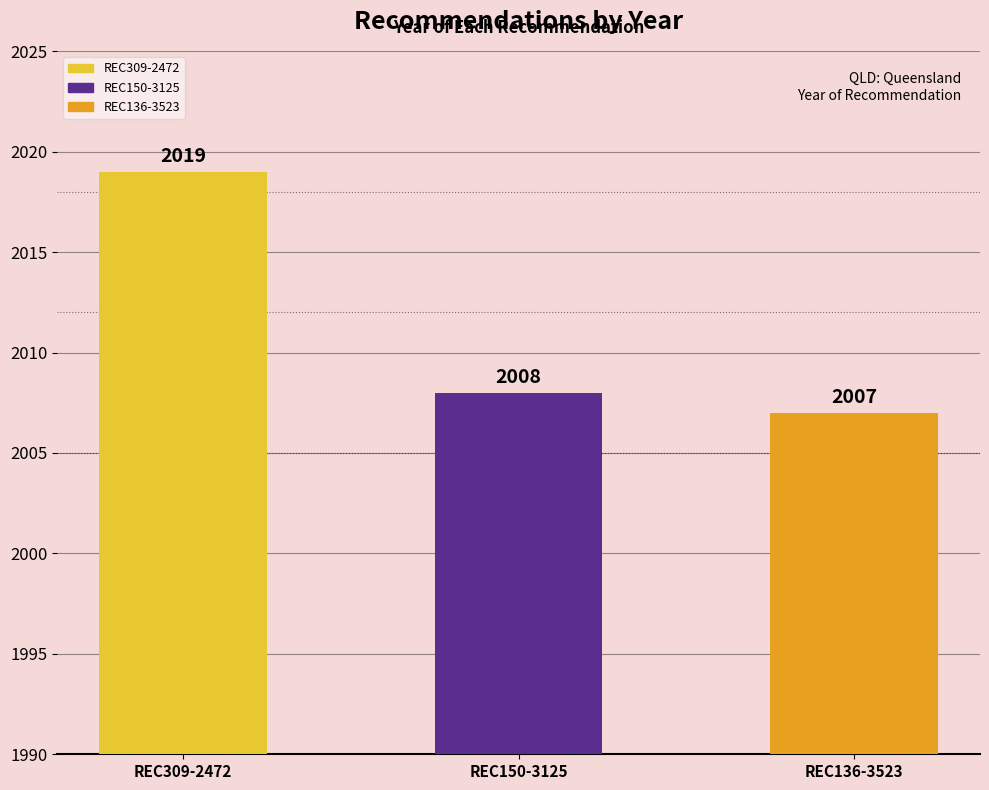

What is the difference between the values at REC309-2472 and REC150-3125?

11